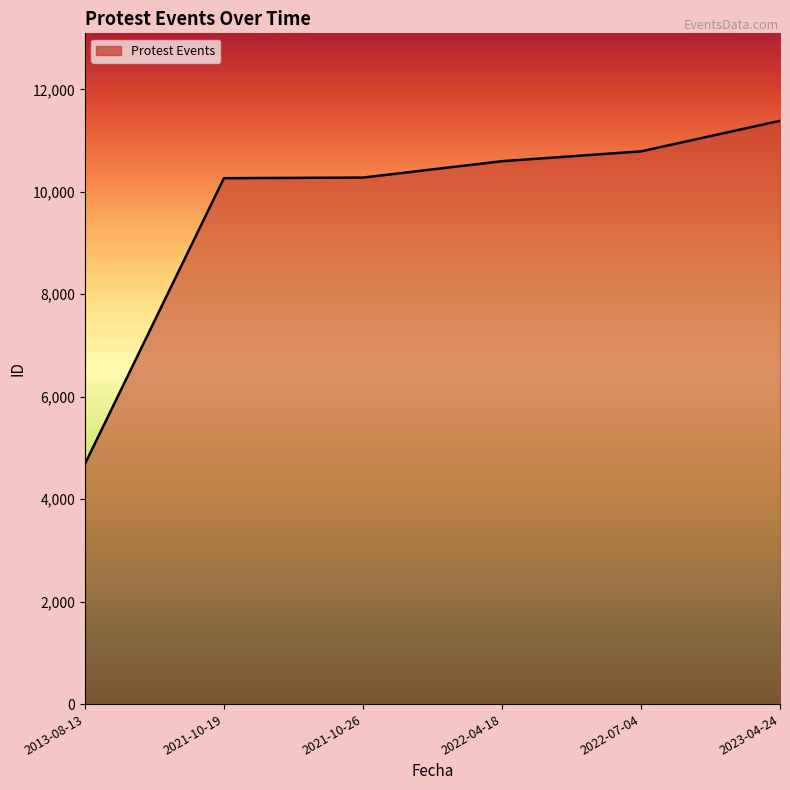

Is it true that the value at 2022-07-04 is 5612?

False